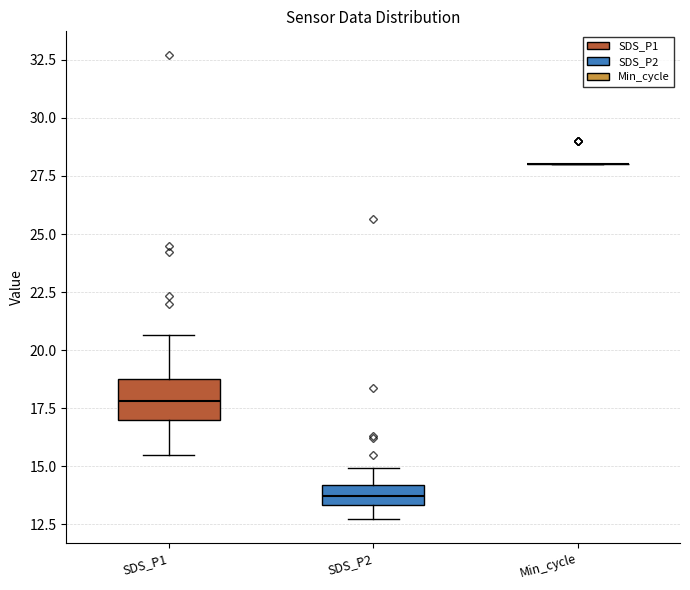

Reading left to right, transcribe this box plot: for each box, give where its median line is, the range the box spans, and where its two whiskers end, as read against the y-axis. The values are not printed on the chart, so give them approximately, as read against the axis.

SDS_P1: median 18.0, box 17.0 to 19.0, whiskers 15.5 to 20.5
SDS_P2: median 13.5 (inside the box), box 13.5 to 14.0, whiskers 12.5 to 15.0
Min_cycle: box collapsed to a line at 28.0, whiskers 28.0 to 28.0